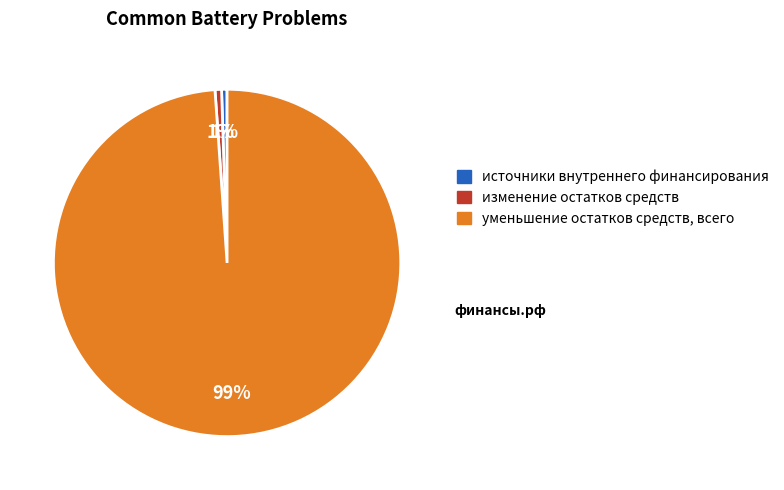

Is it true that изменение остатков средств is 1% of the pie?

True